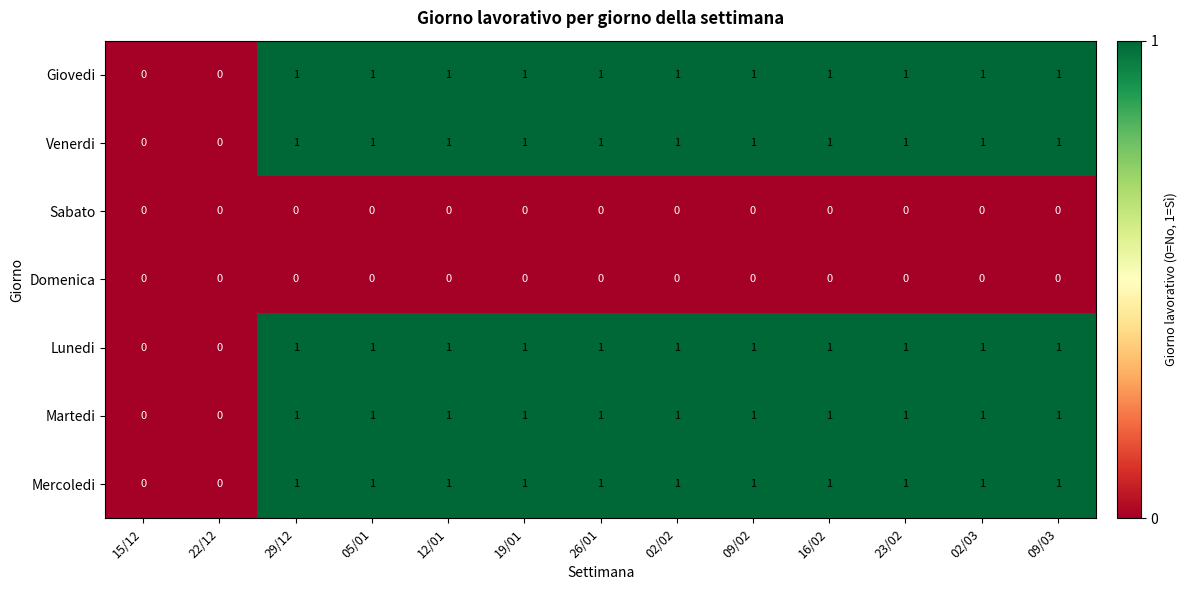

The value of Venerdi at 29/12 is 1. True or false?

True